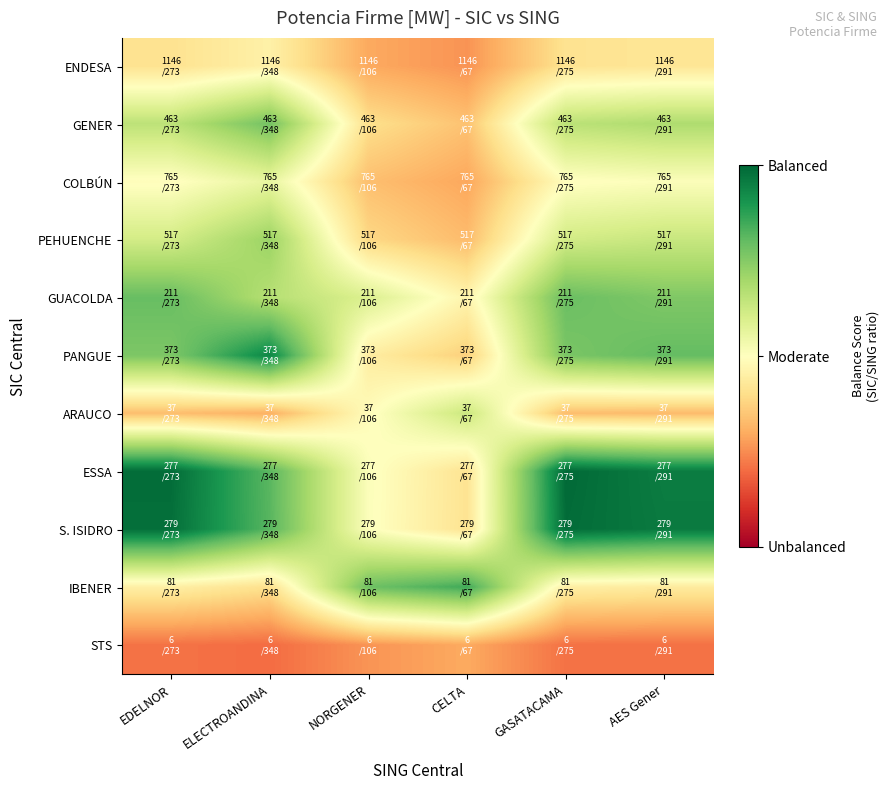

What is the minimum value shown in the chart?

0.2